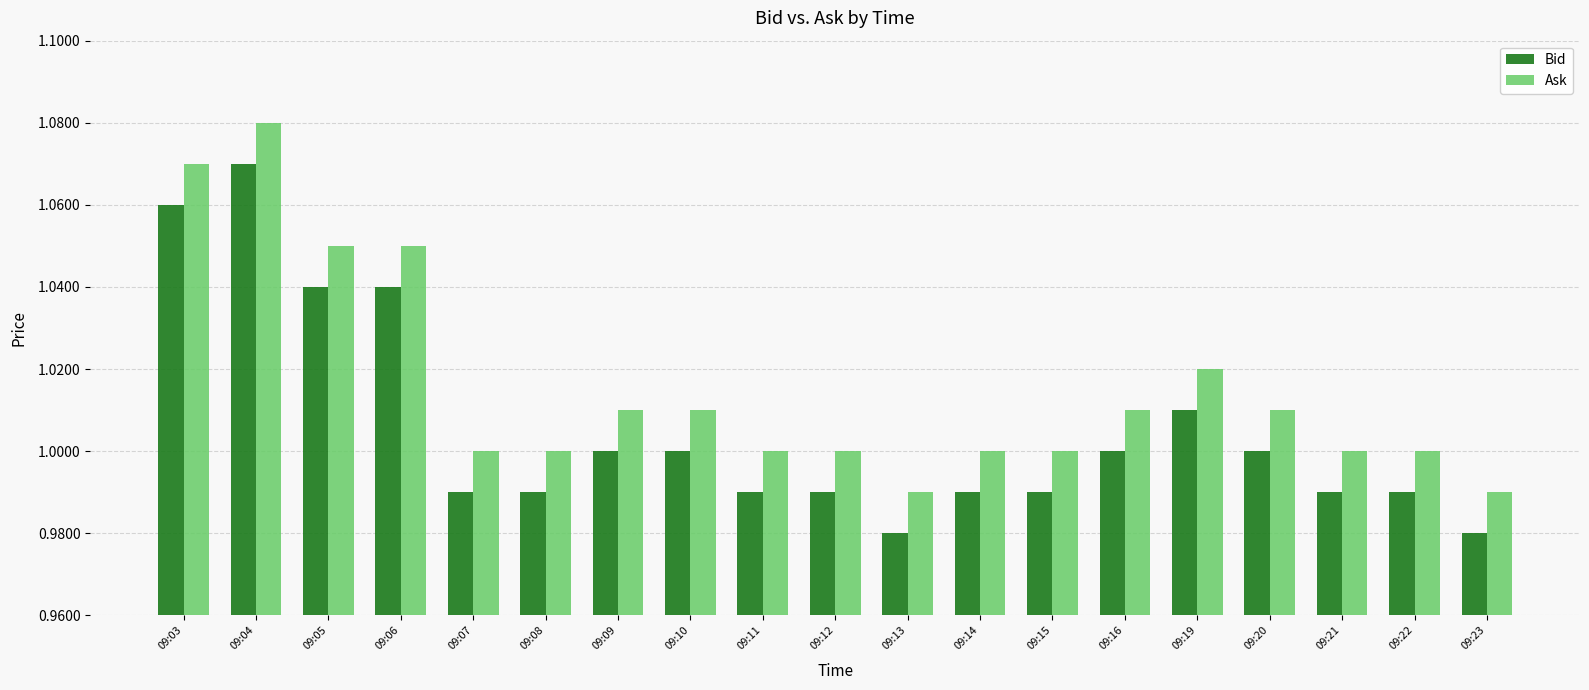

Which category has the highest value across all series?

09:04